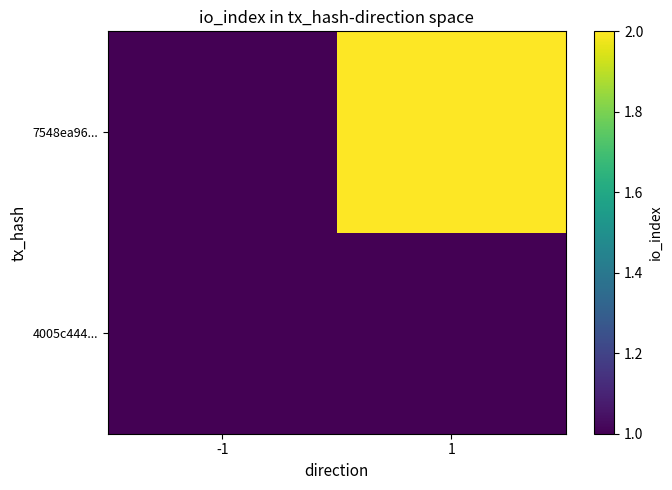

At how many categories does at least one series exceed 0?

2